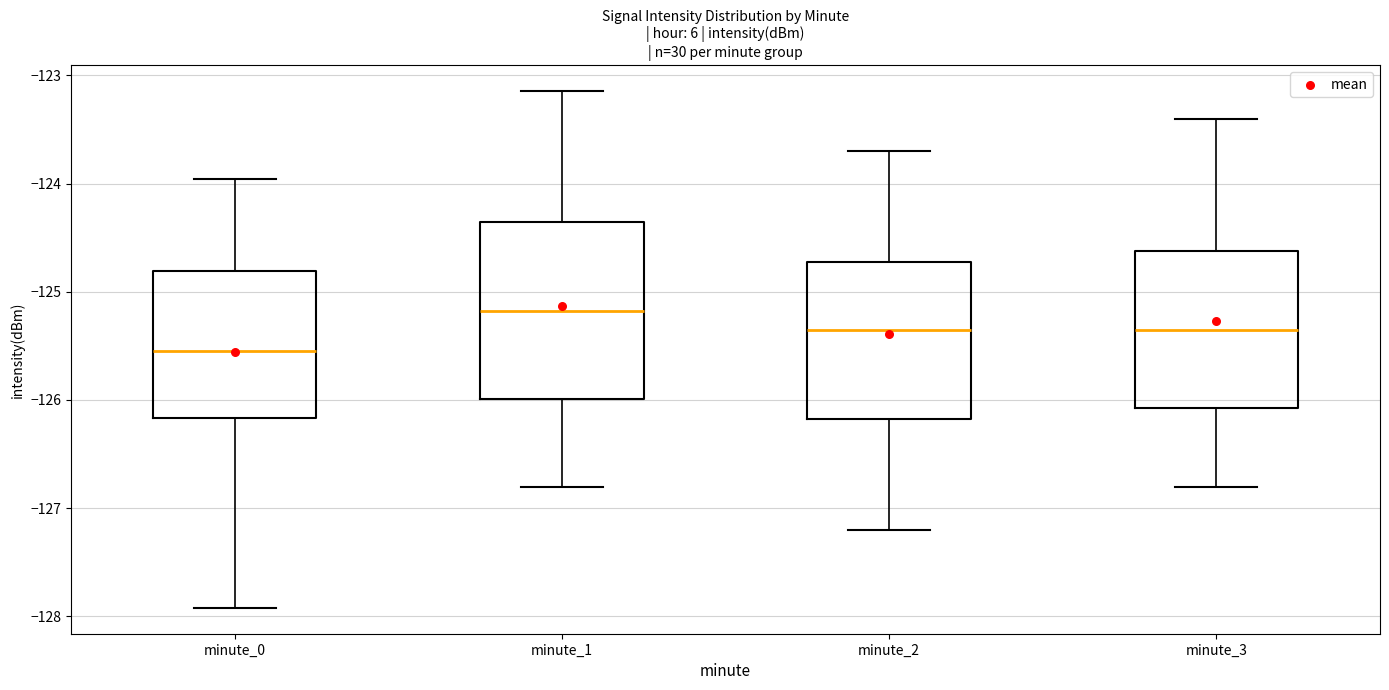

Reading left to right, read every box against the y-axis: the position of its median line, the range the box covers, and the ends of its whiskers. The values are not printed on the chart, so give them approximately, as read against the axis.

minute_0: median -125.6, box -126.2 to -124.8, whiskers -127.9 to -124.0
minute_1: median -125.2, box -126.0 to -124.4, whiskers -126.8 to -123.1
minute_2: median -125.3, box -126.2 to -124.7, whiskers -127.2 to -123.7
minute_3: median -125.3, box -126.1 to -124.6, whiskers -126.8 to -123.4